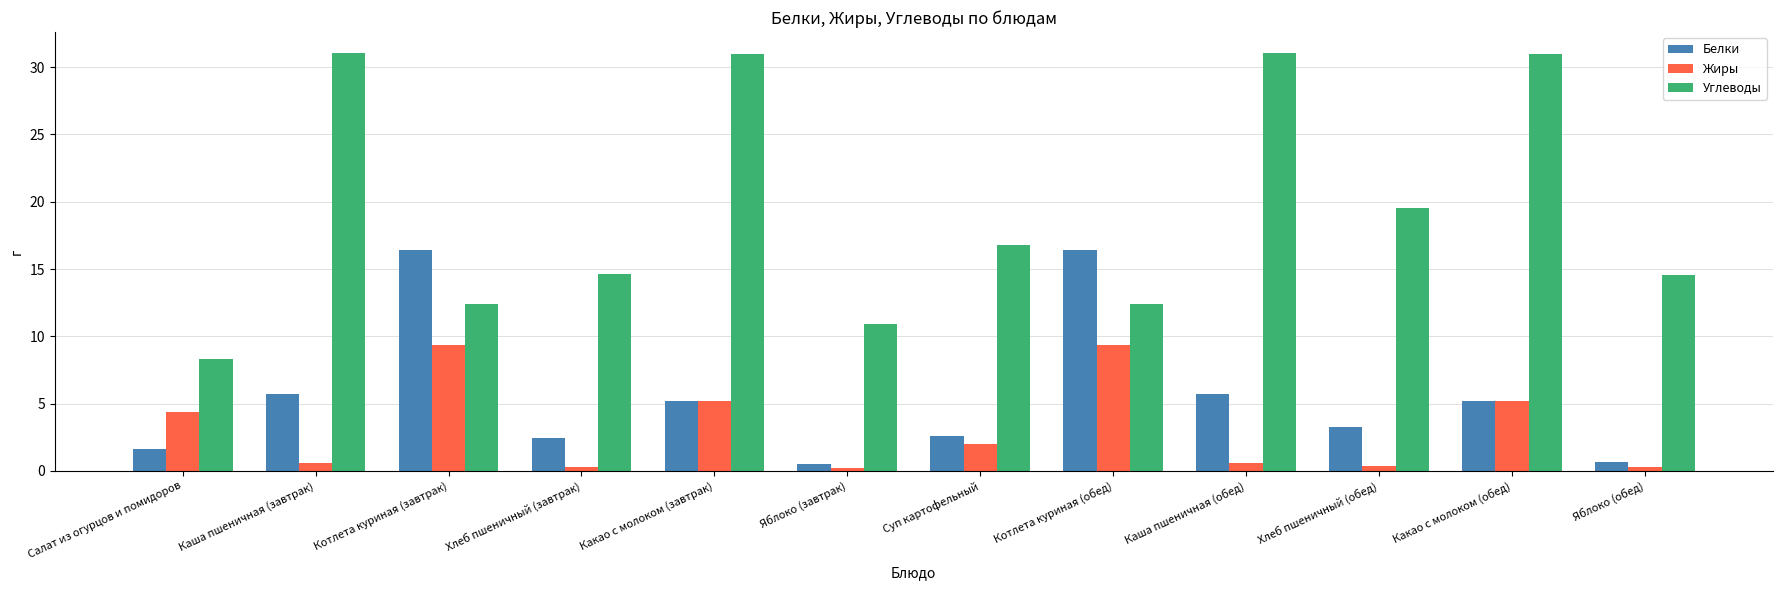

How many data points does each series have?

12